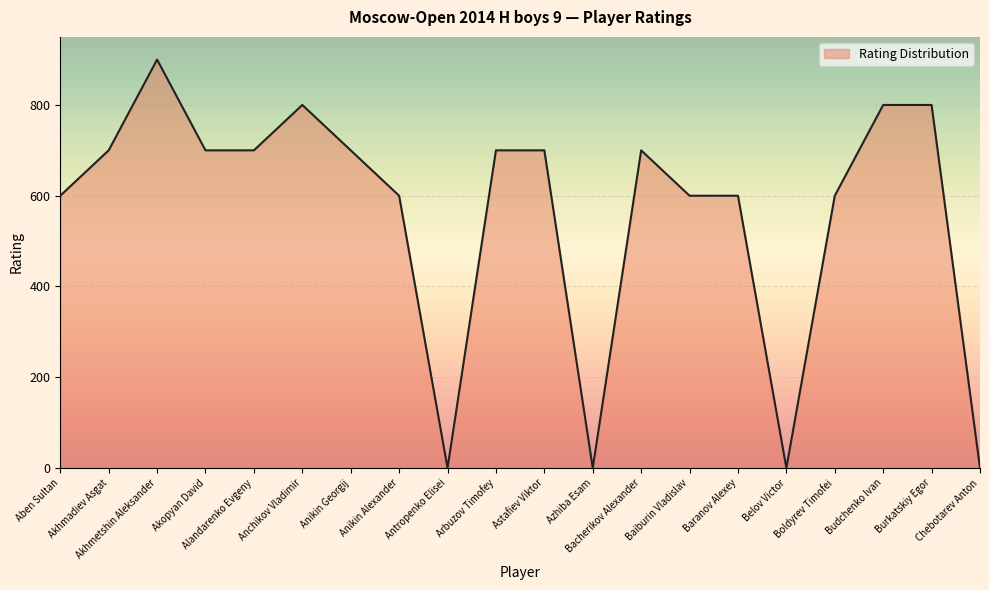

How many values are between 600 and 700?

12